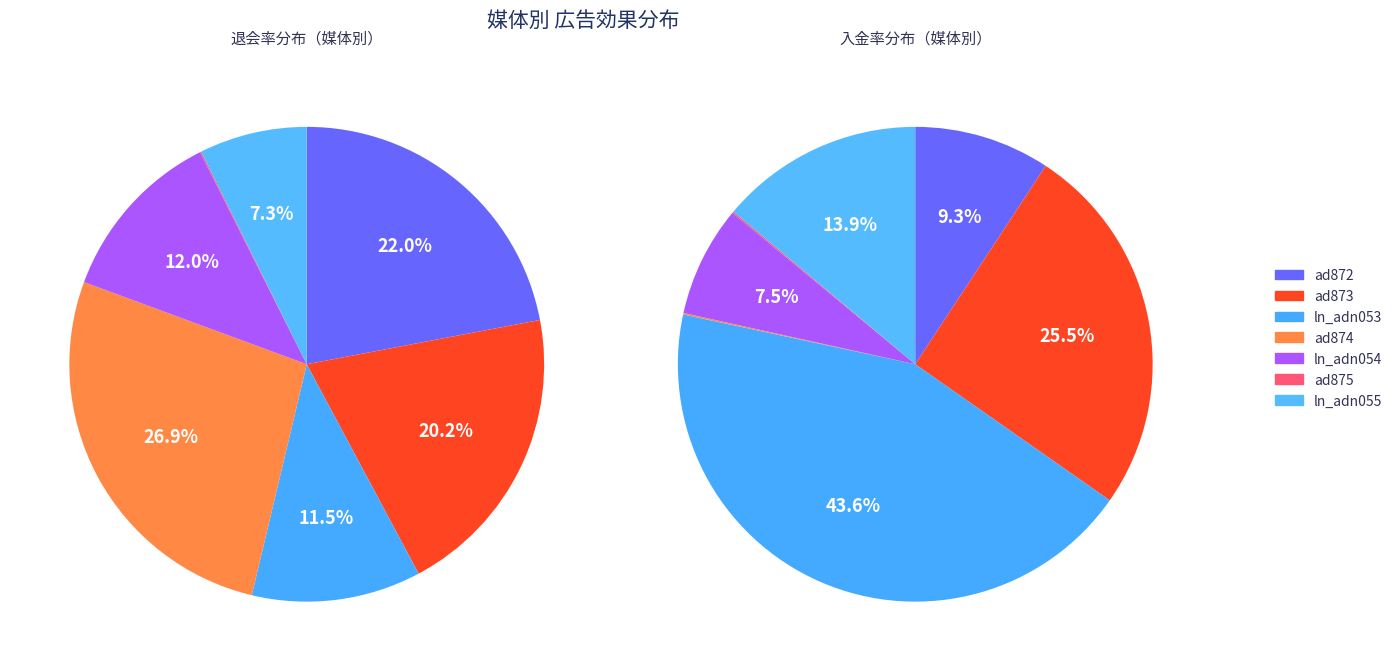

How many segments does this pie chart have?

7